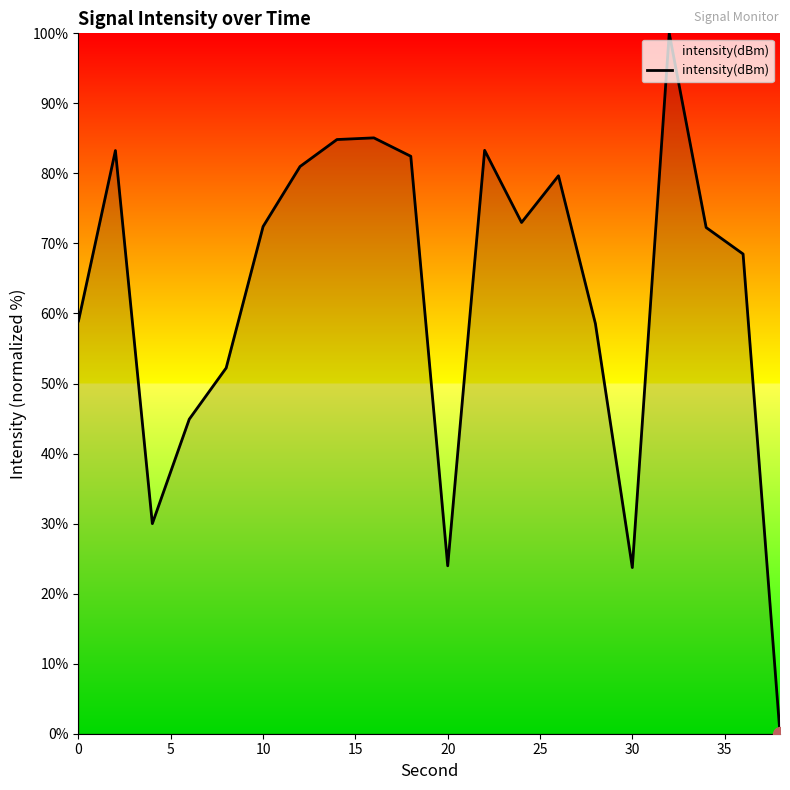

What is the difference between the maximum and minimum values?

100.0